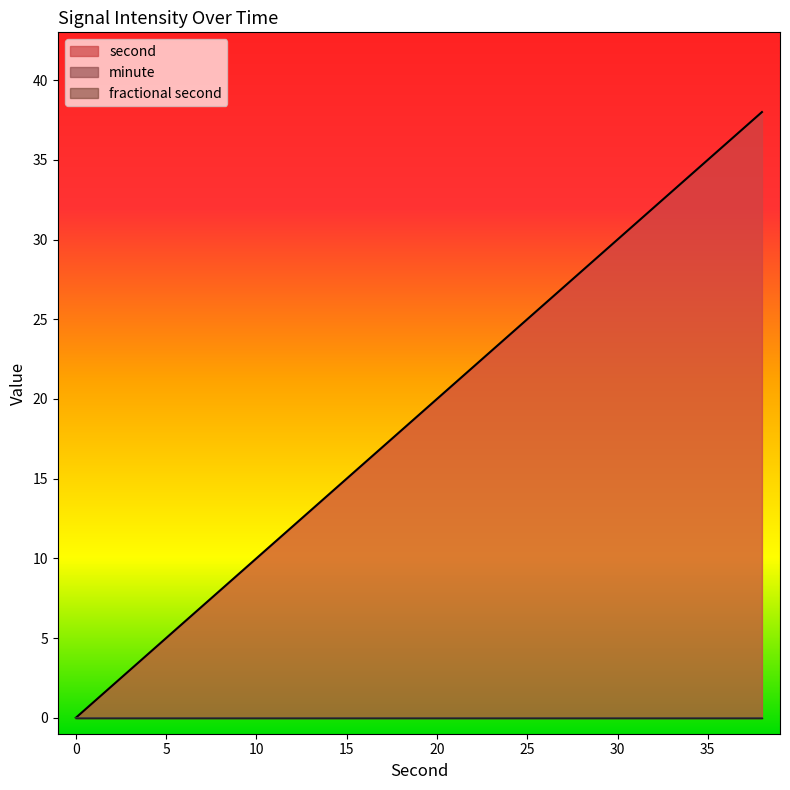

At how many categories does at least one series exceed 35?

2